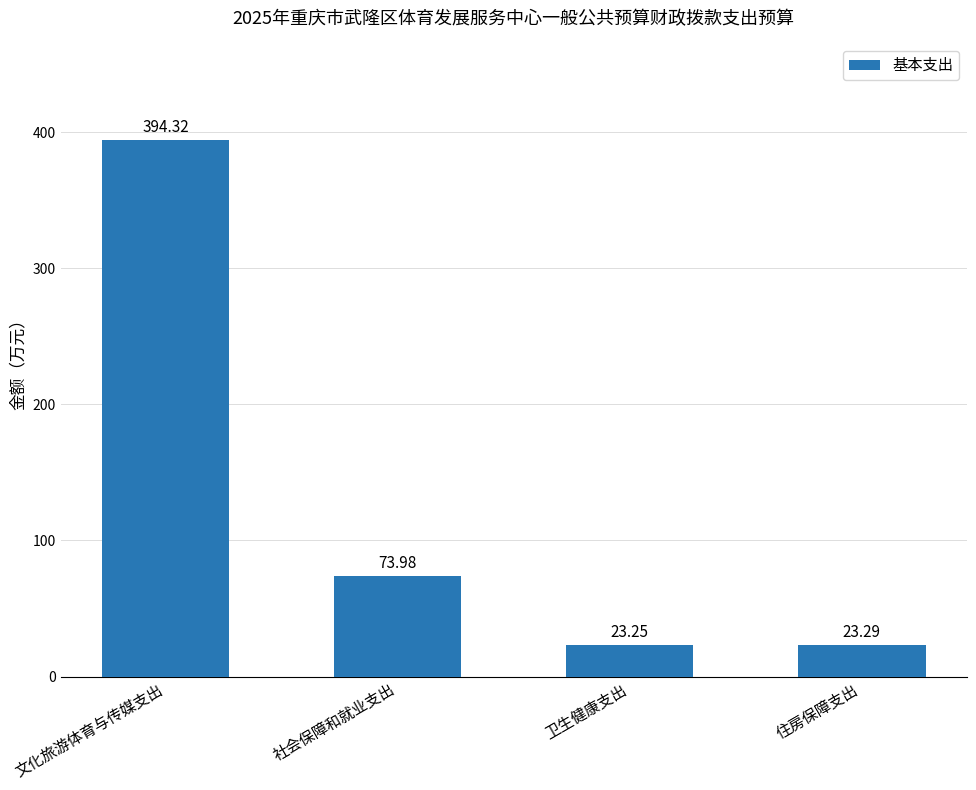

Approximately how many times larger is the value at 文化旅游体育与传媒支出 compared to 住房保障支出?

16.9